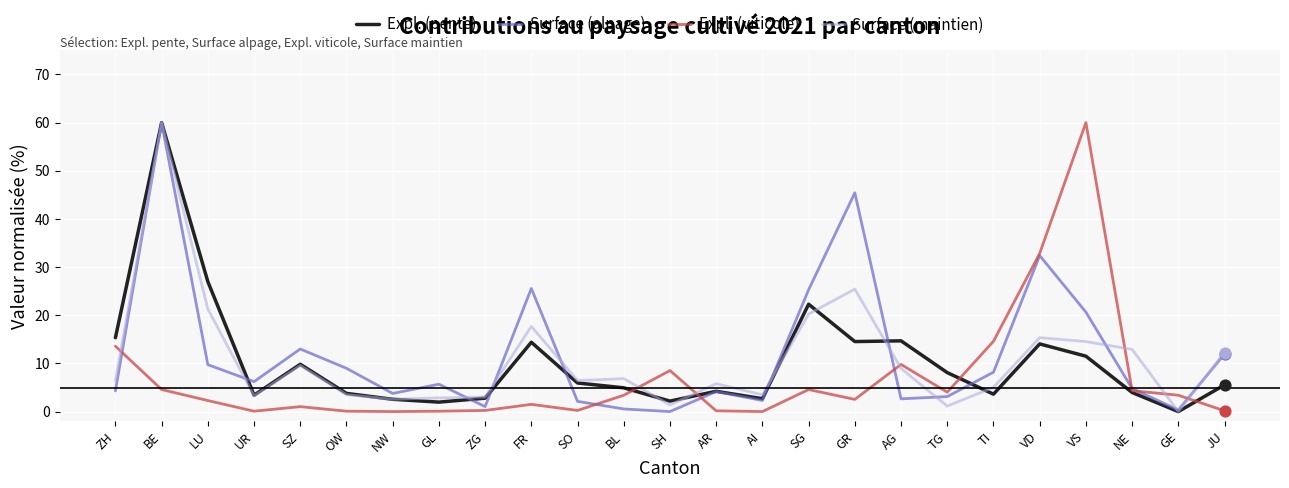

Is the value of Surface (alpage) at NW greater than the value of Expl. (viticole) at SZ?

Yes